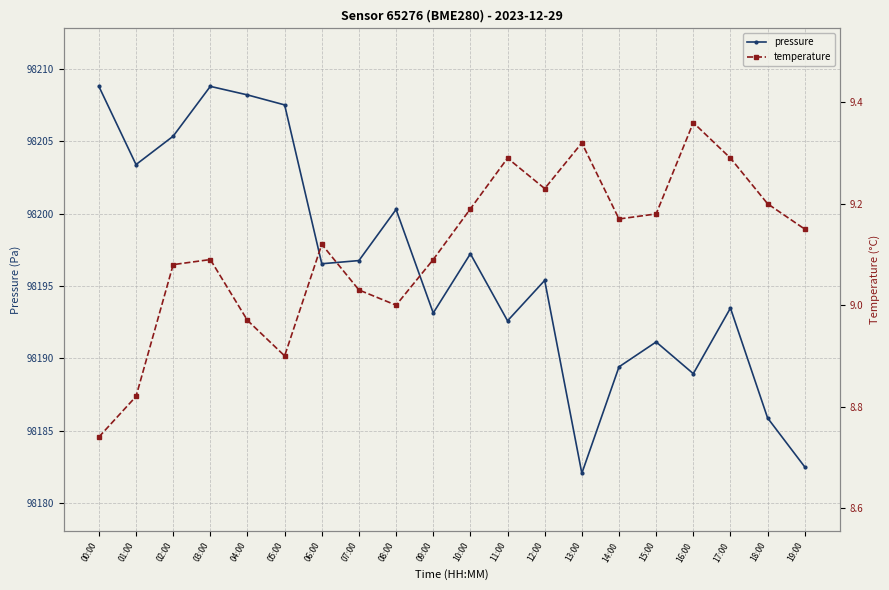

In pressure, how many points are higher than both neighbors (excluding endpoints)?

6